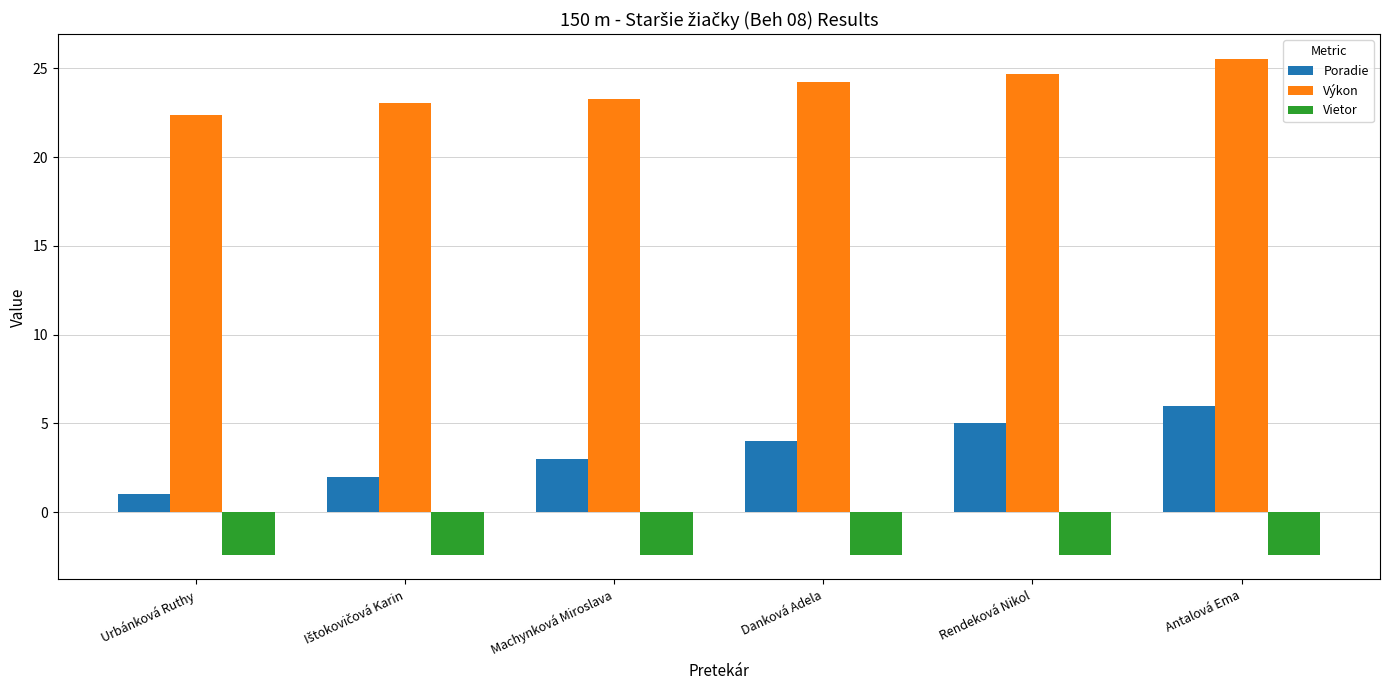

The value of Poradie at Machynková Miroslava is 3.0. True or false?

True